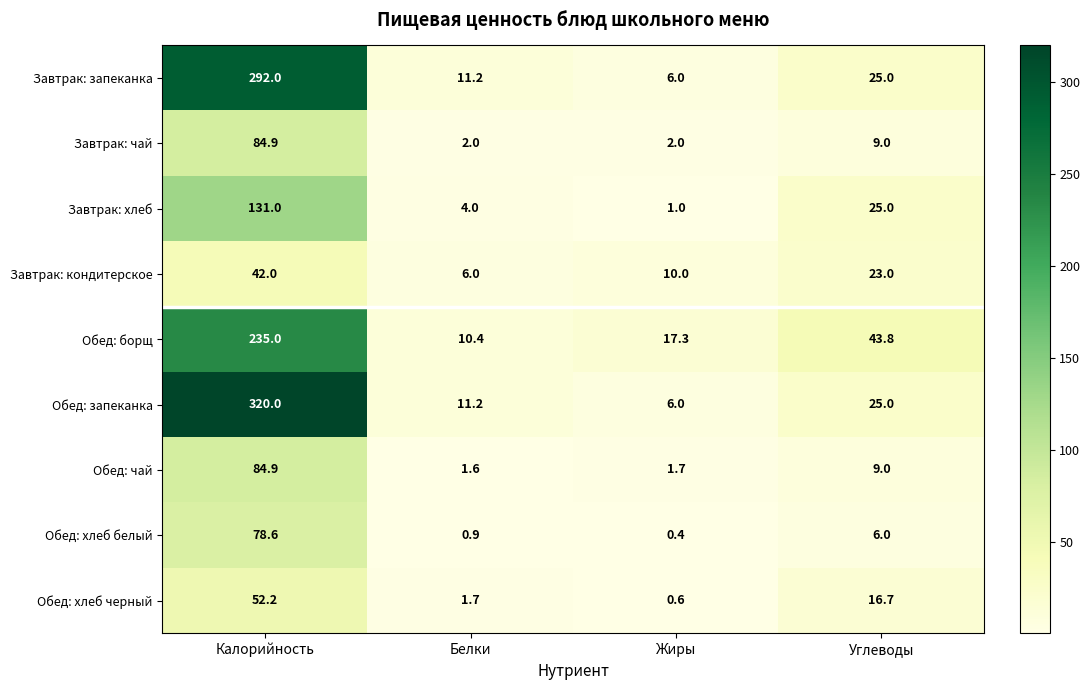

List the labels in order of Завтрак: хлеб value, largest first.

Калорийность, Углеводы, Белки, Жиры